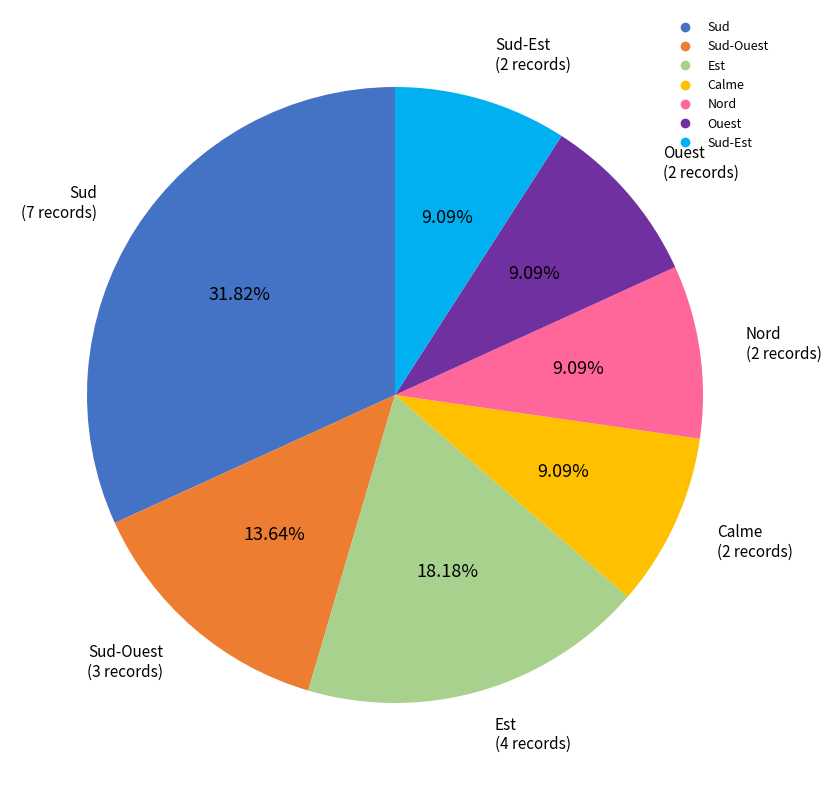

Does any single category account for the majority?

No